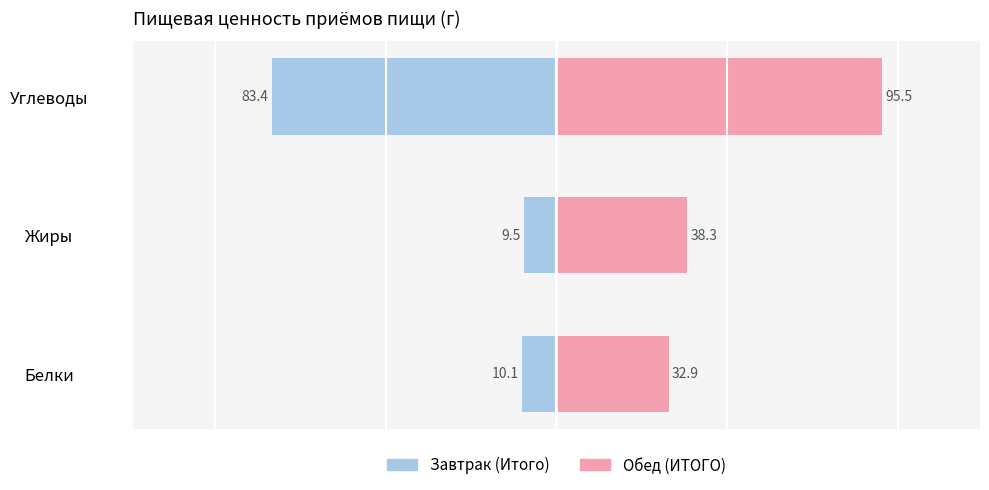

Rank the series at Белки from lowest to highest value.

Завтрак (Итого), Обед (ИТОГО)